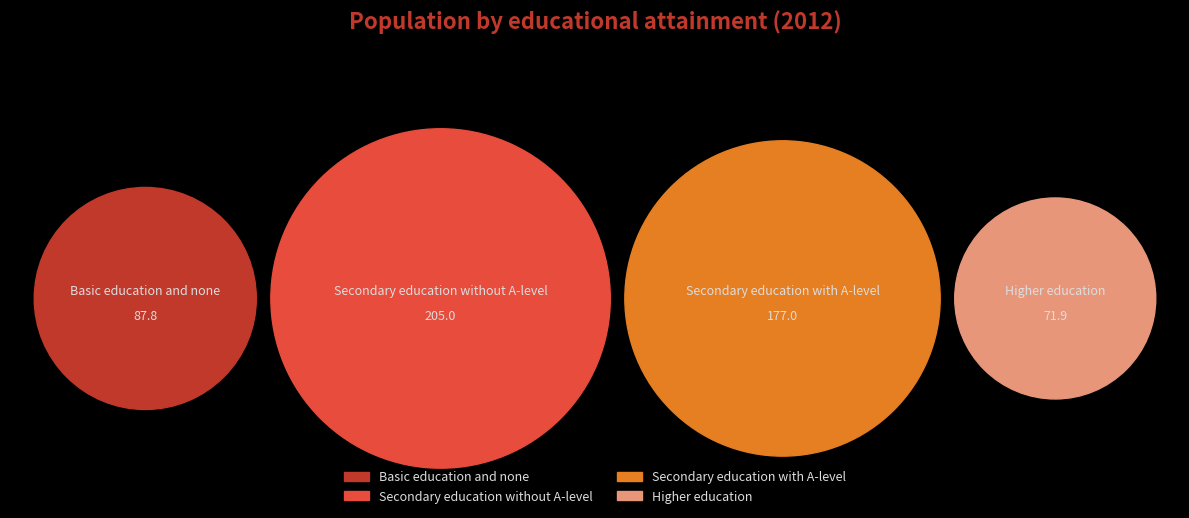

Is there a majority slice in this chart?

No